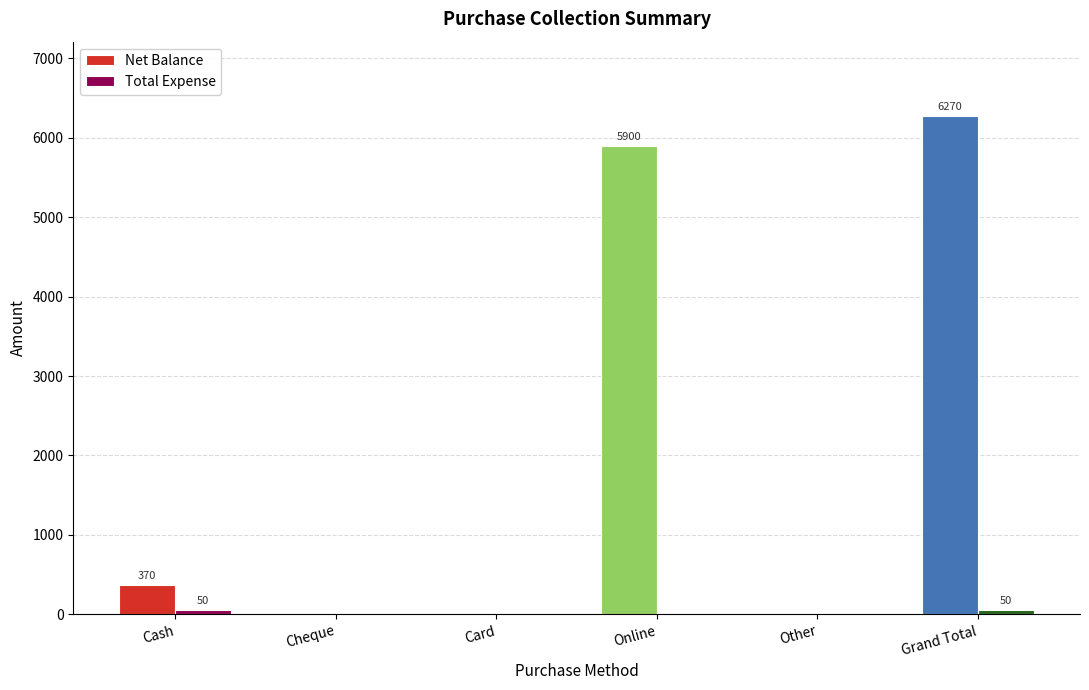

Between Cash and Grand Total, which series saw the biggest shift?

Net Balance